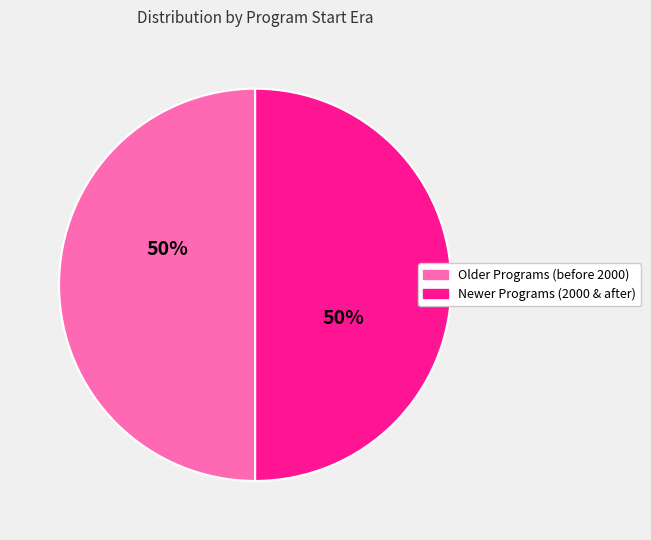

To the nearest percent, what percentage of the pie is Newer Programs (2000 & after)?

50%